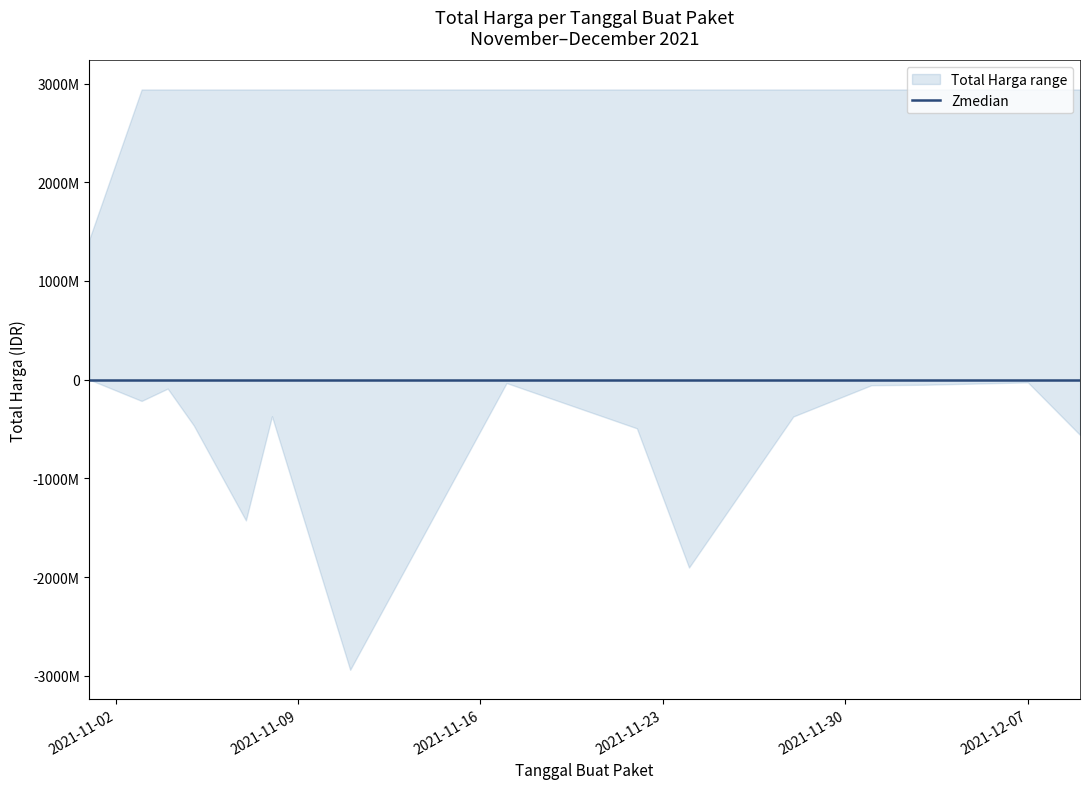

Rank the categories by value from highest to lowest.

2021-11-11, 2021-11-24, 2021-11-07, 2021-12-09, 2021-11-22, 2021-11-05, 2021-11-28, 2021-11-08, 2021-11-03, 2021-11-04, 2021-12-01, 2021-12-03, 2021-11-17, 2021-12-07, 2021-11-01